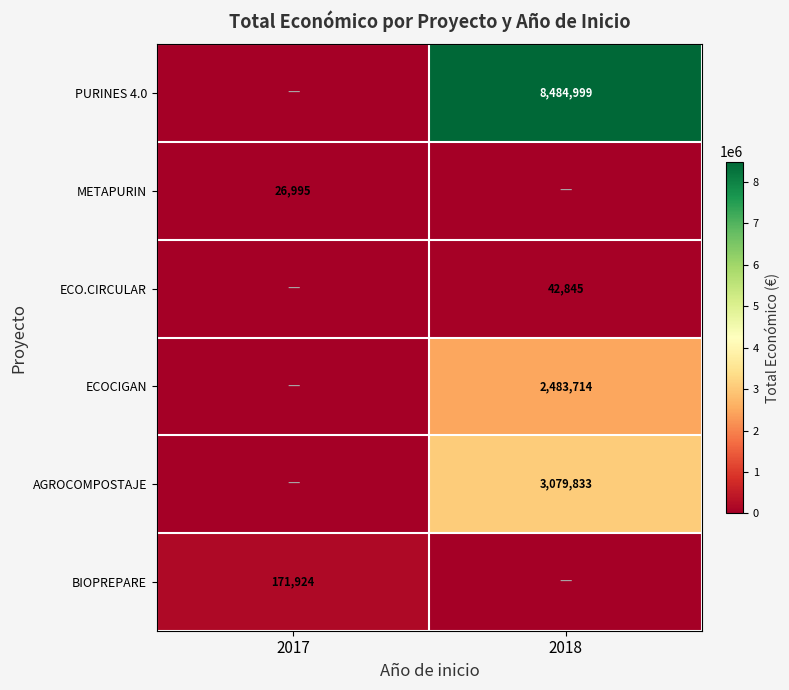

The value of ECO.CIRCULAR at 2018 is 42845. True or false?

True